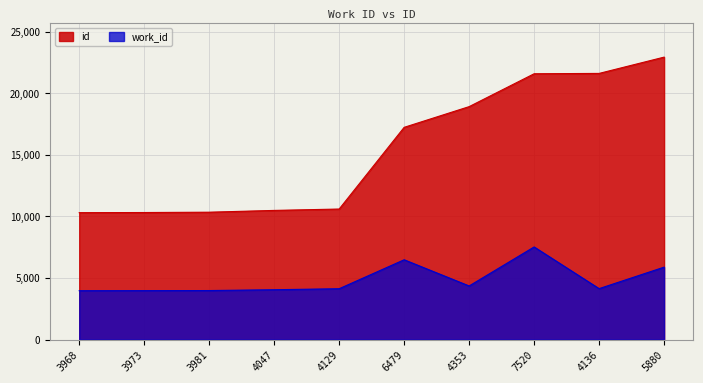

Between 3968 and 4136, which series saw the biggest shift?

id